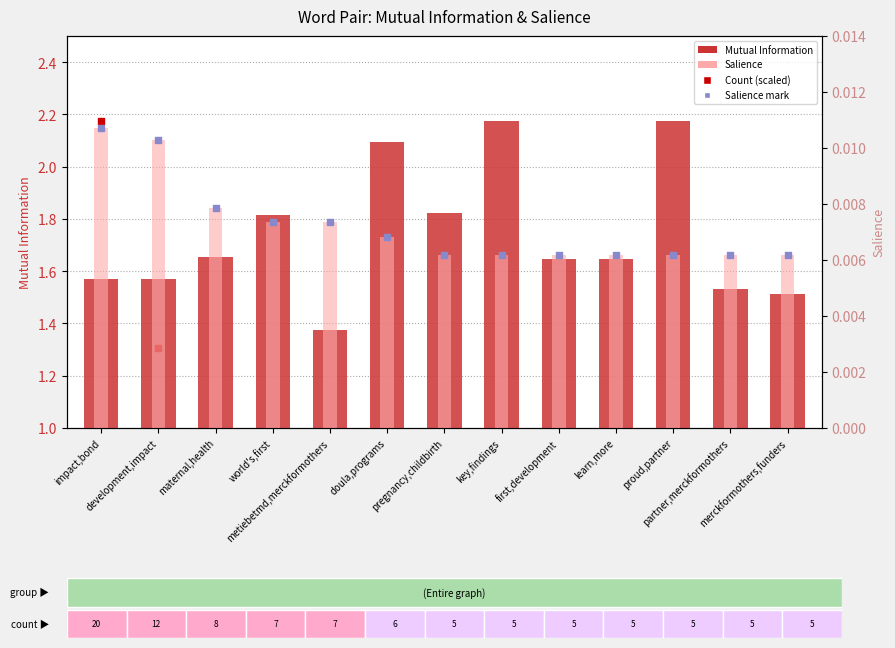

What are all the series names shown in the legend?

Mutual Information, Count (scaled), Salience, Salience (mark)